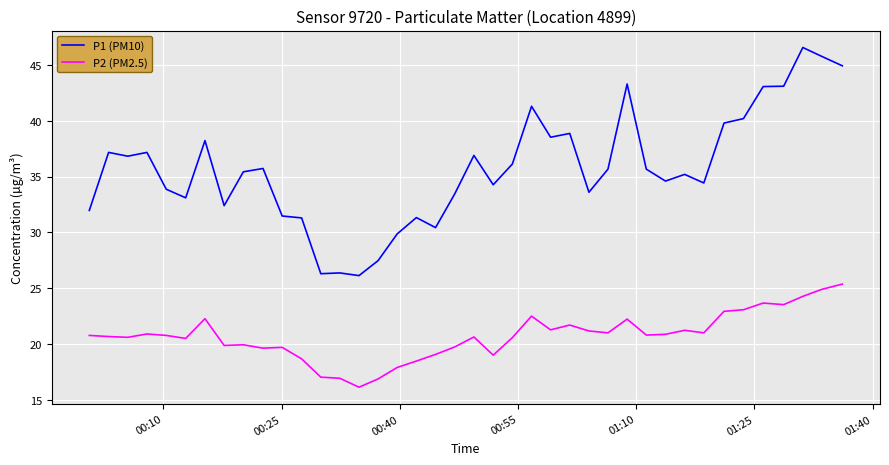

True or false: P1 (PM10) and P2 (PM2.5) cross at least once.

False